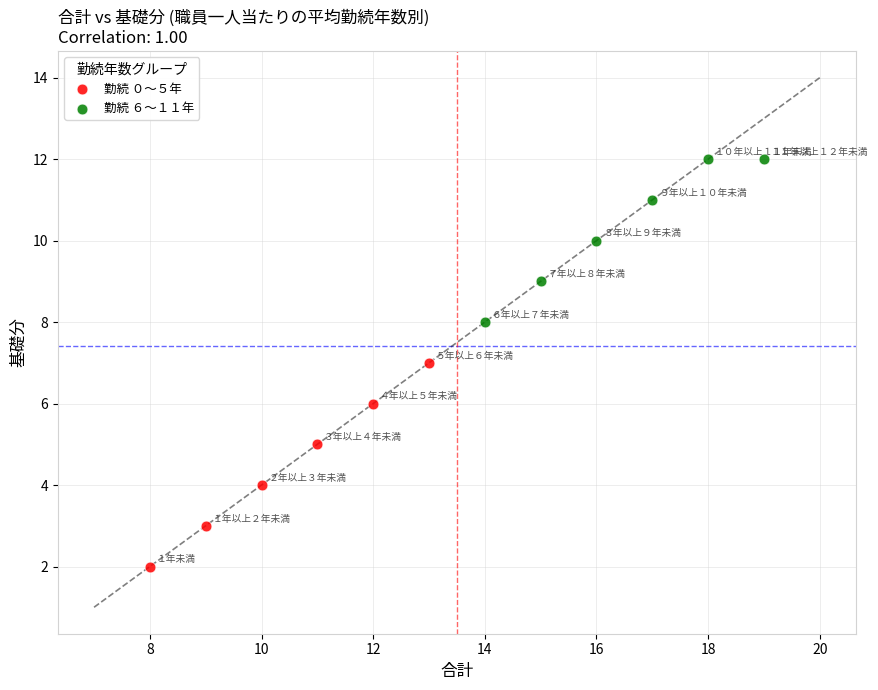

Which series reaches the minimum Y coordinate?

勤続 ０〜５年